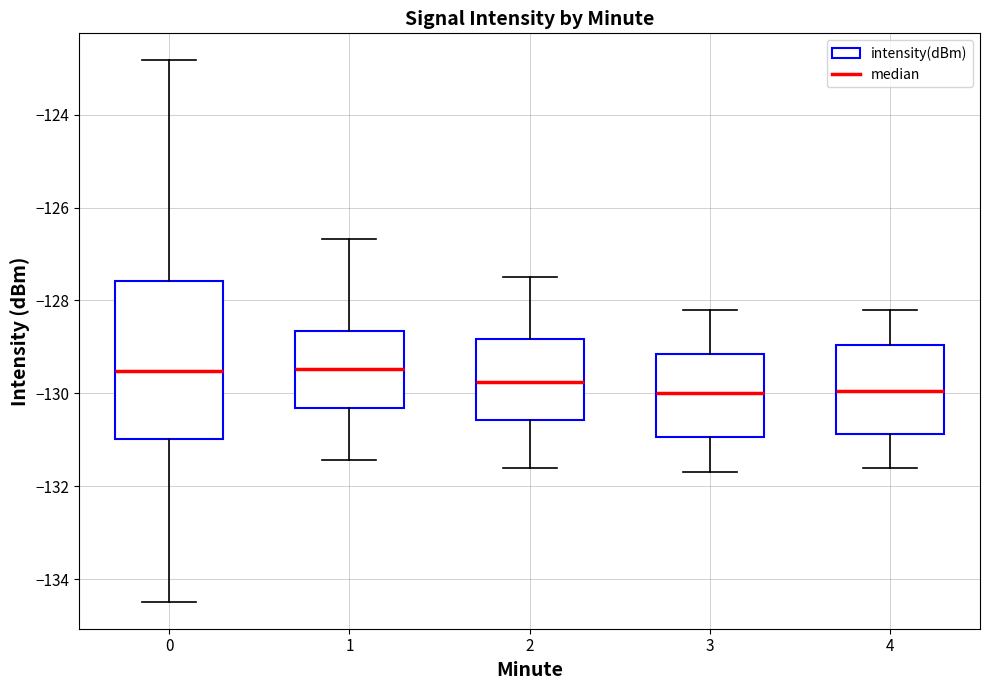

Where does the median line of the box at x = 2 sit on the y-axis? The values are not printed on the chart, so give them approximately, as read against the axis.

-129.8